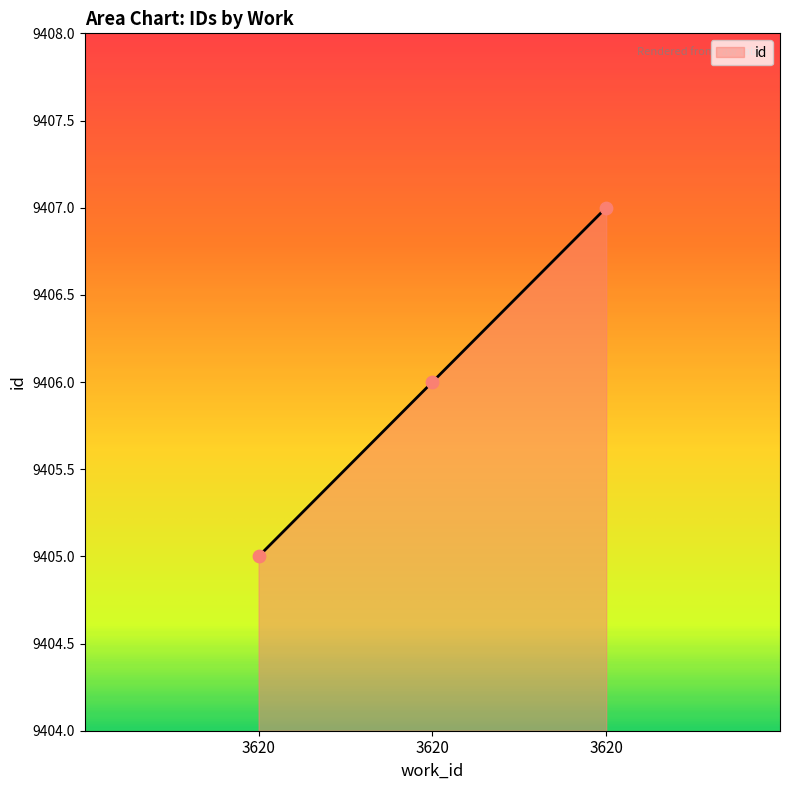

Approximately how many times larger is the value at 3620 compared to 3620?

1.0